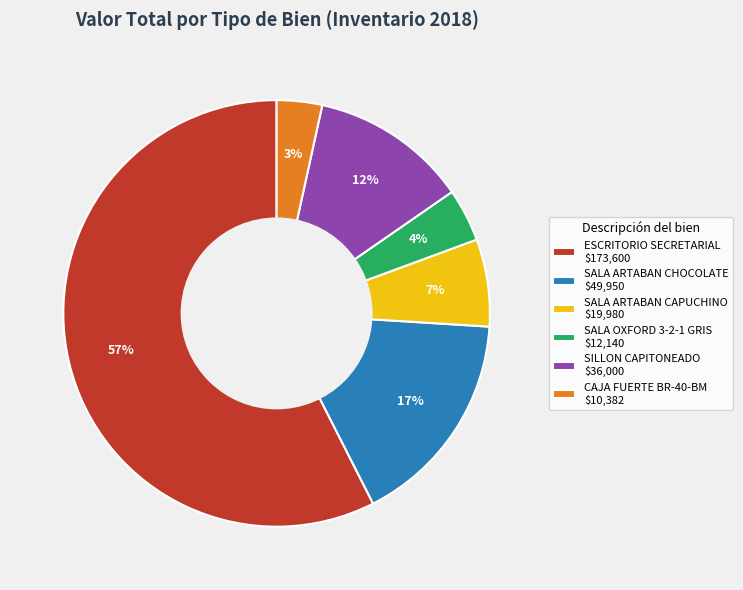

Does SALA ARTABAN CHOCOLATE $49,950 account for over 50% of the chart?

No